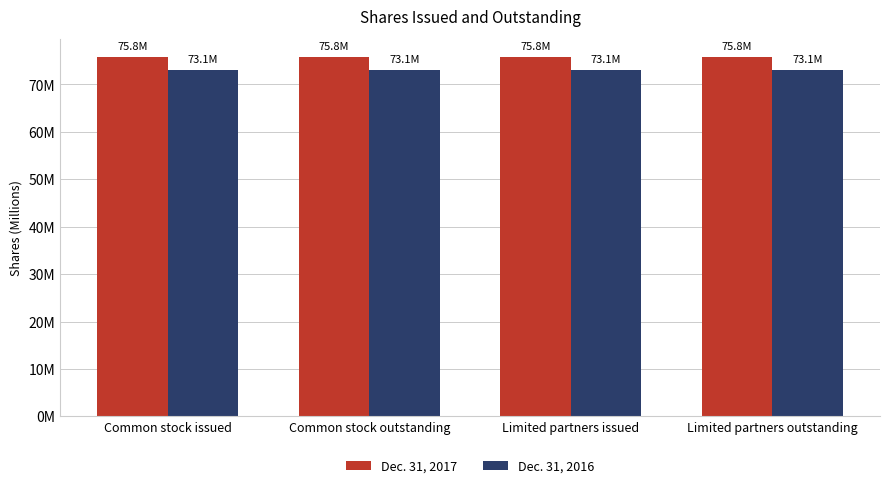

Read the Dec. 31, 2016 value at Limited partners issued.

73.1